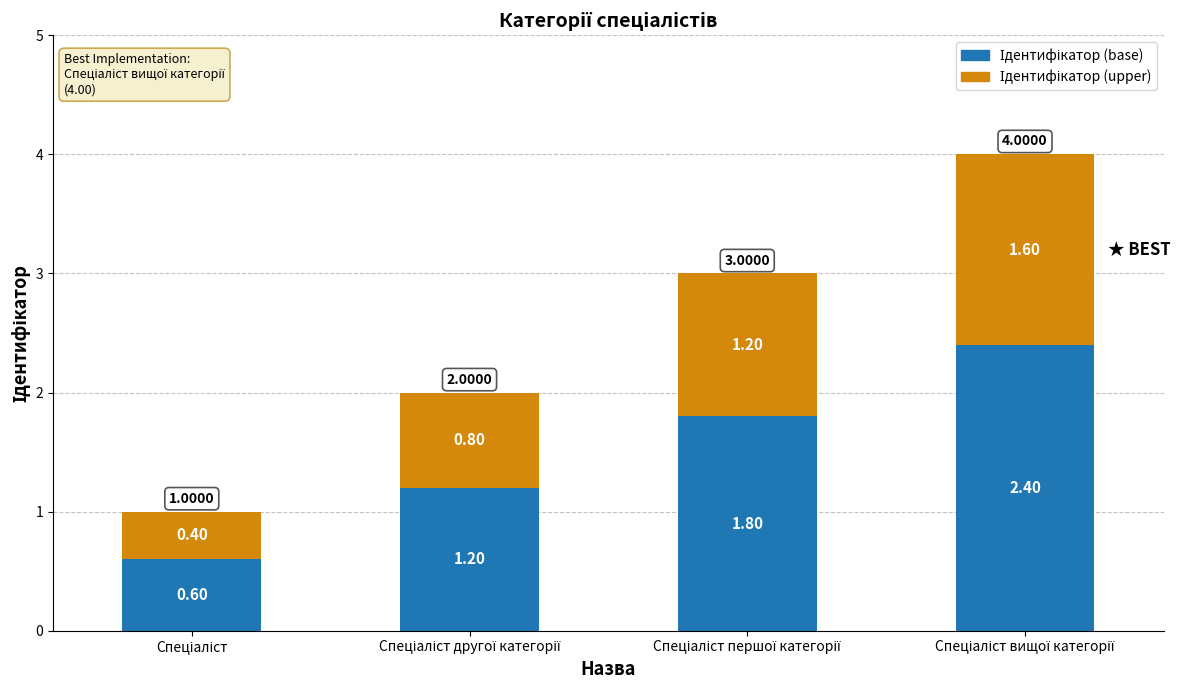

How many bars are there in total?

4